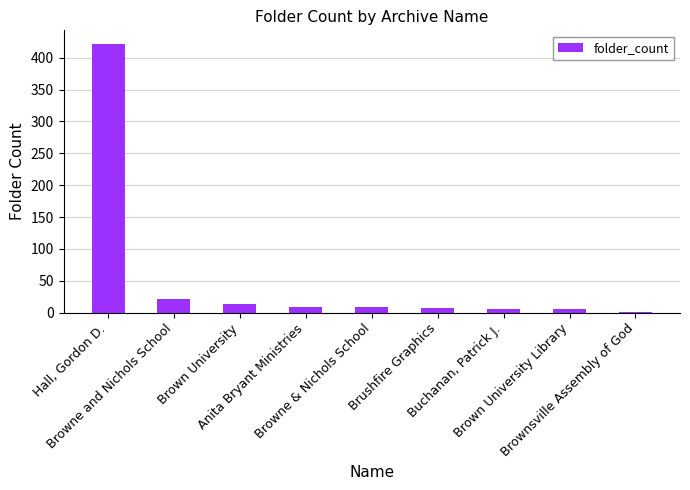

Between Buchanan, Patrick J. and Browne and Nichols School, which is larger?

Browne and Nichols School